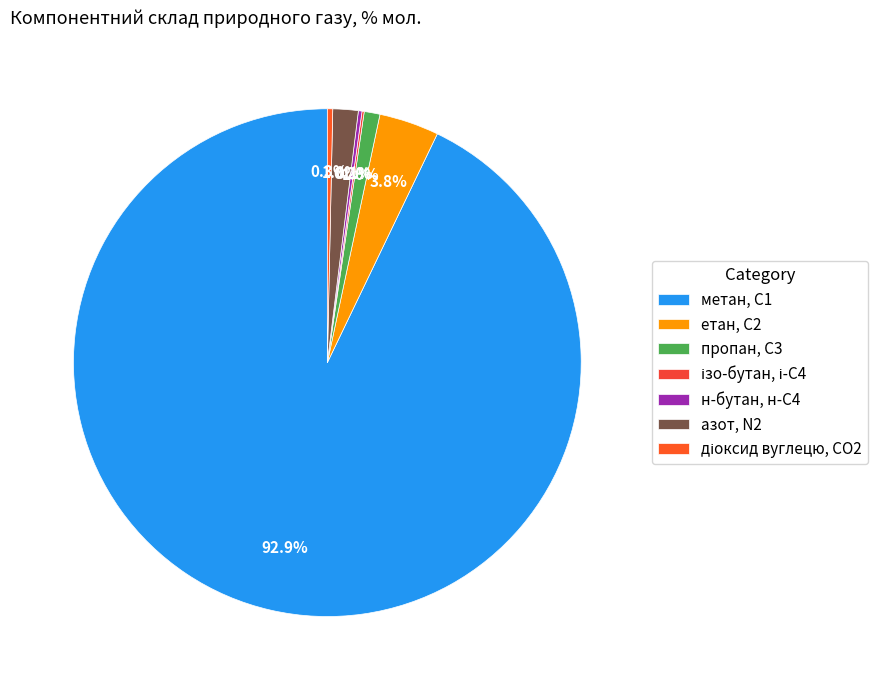

How much of the chart is everything except пропан, С3?

99.0%